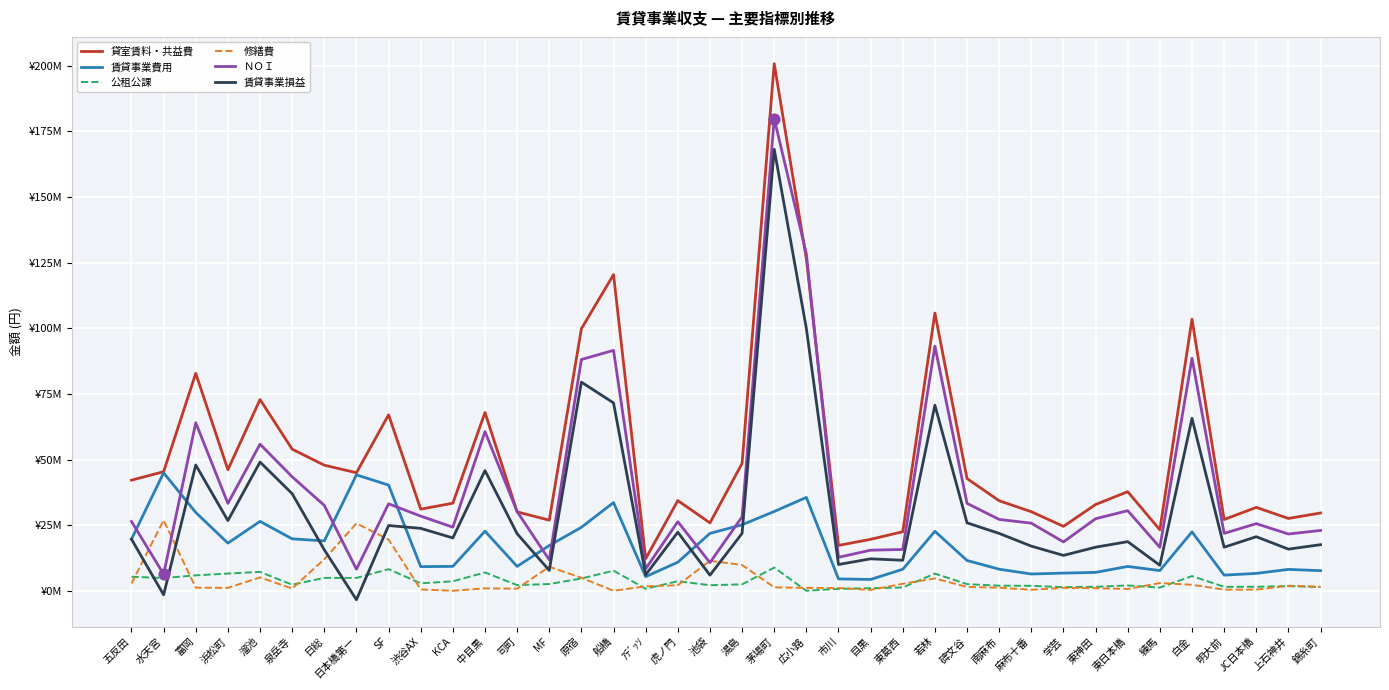

At how many categories does at least one series exceed 105928294?

3